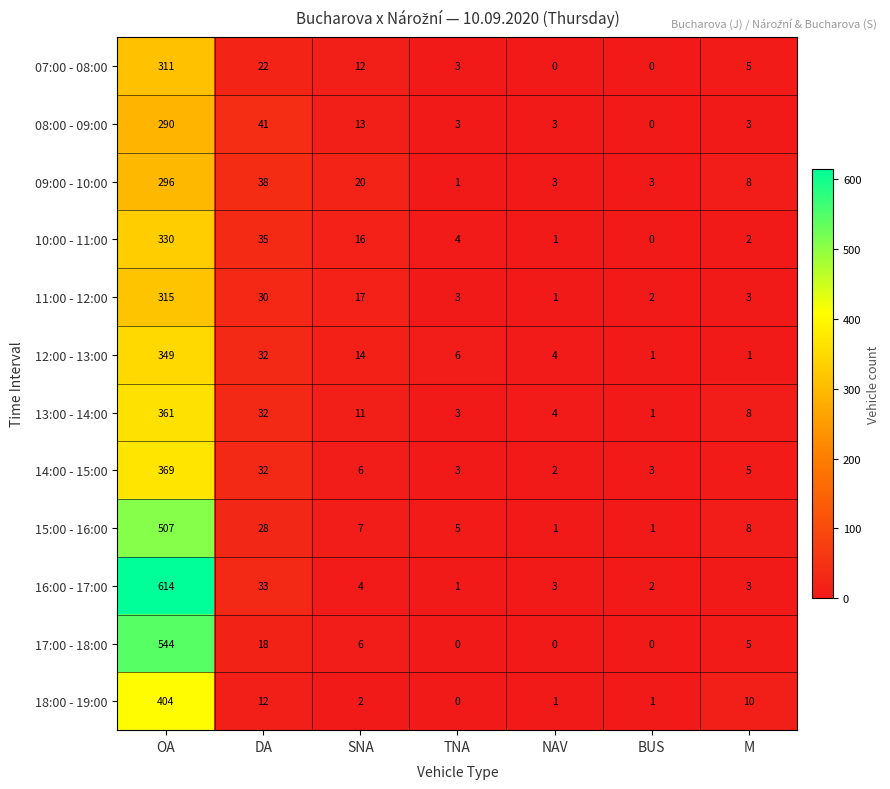

Rank the series by their maximum value, from highest to lowest.

16:00 - 17:00, 17:00 - 18:00, 15:00 - 16:00, 18:00 - 19:00, 14:00 - 15:00, 13:00 - 14:00, 12:00 - 13:00, 10:00 - 11:00, 11:00 - 12:00, 07:00 - 08:00, 09:00 - 10:00, 08:00 - 09:00